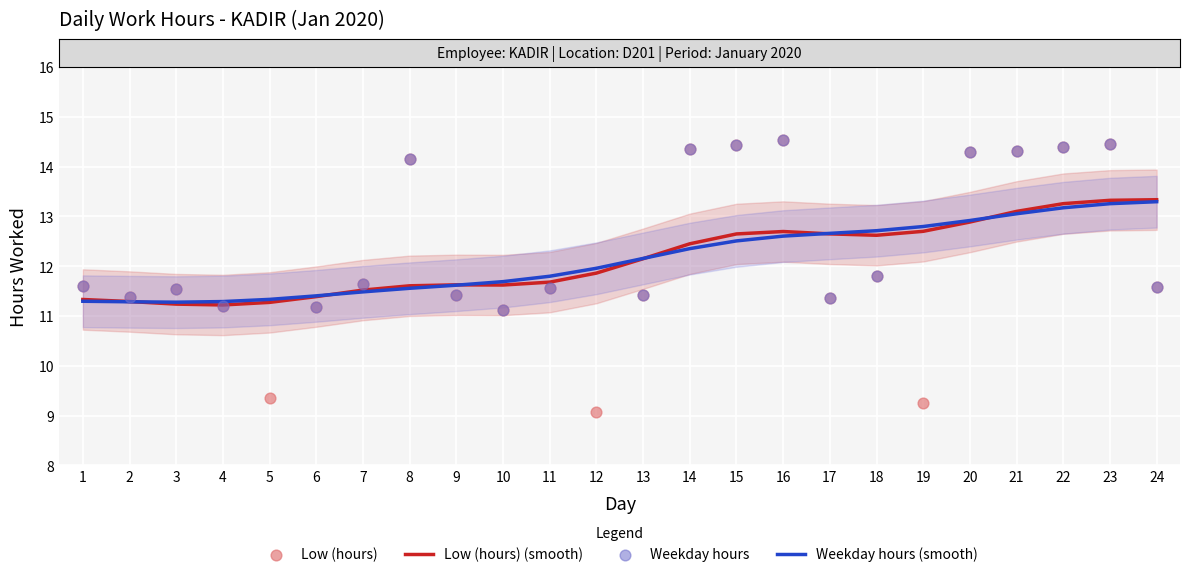

Approximately how many times larger is the value at 17 compared to 20?

0.8